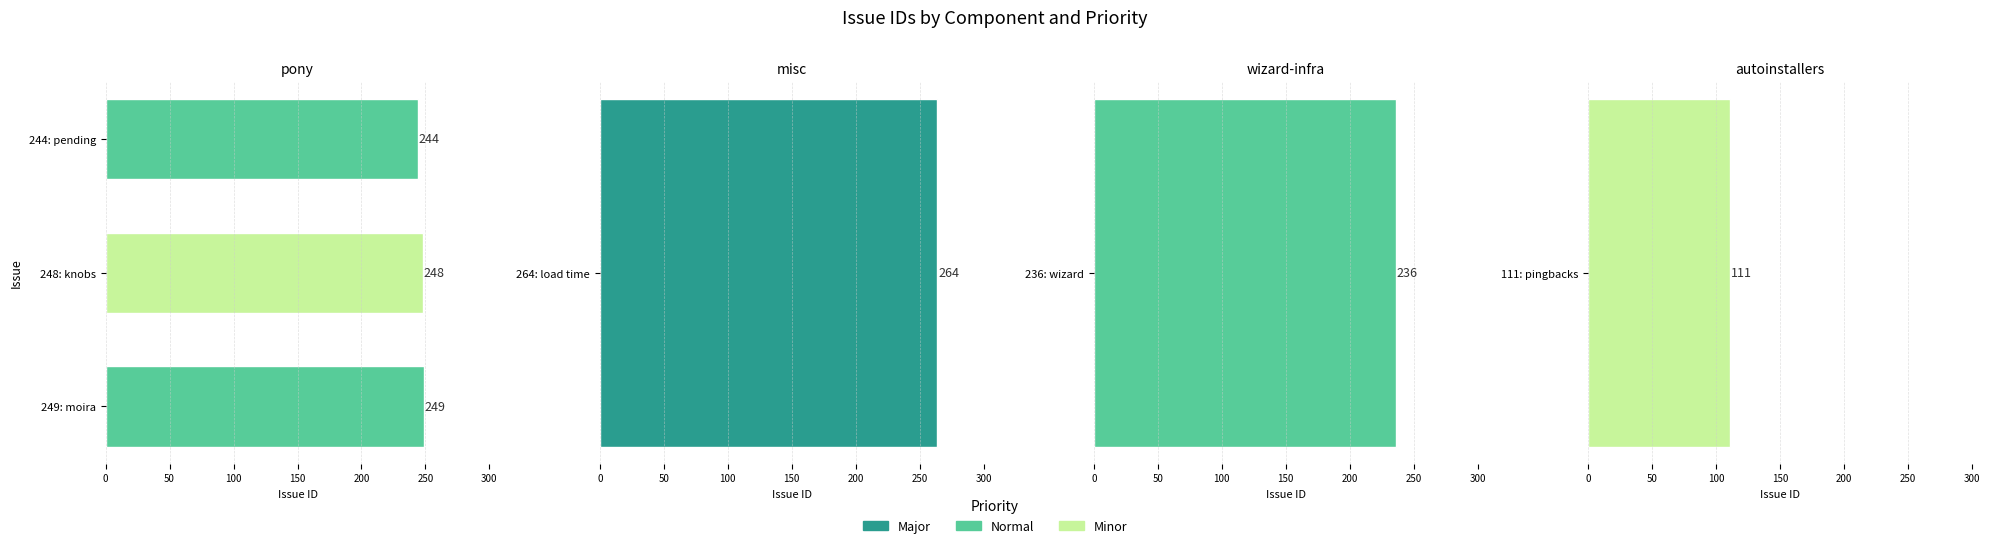

What is the value of the 1st bar from the left?

249